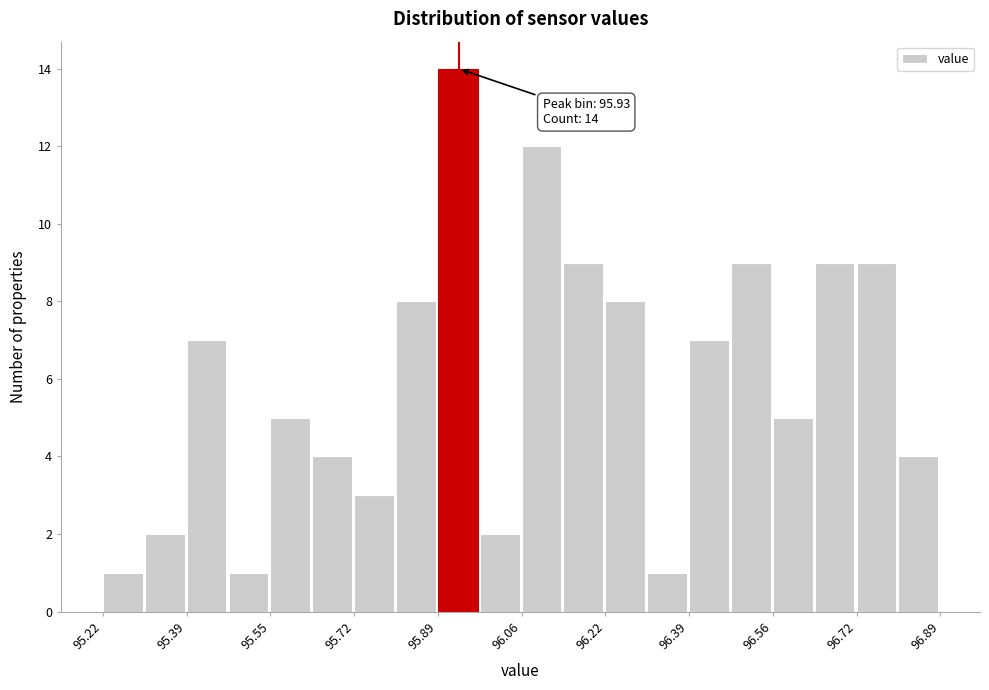

Over which range of the x-axis is the bar tallest?

95.88 to 95.98